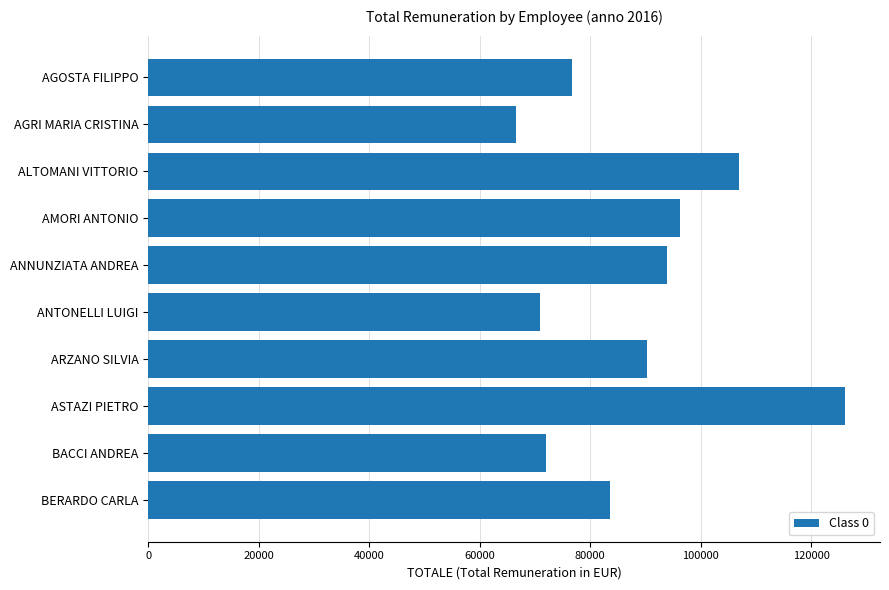

The chart shows a value of 46717.2 at BACCI ANDREA. True or false?

False